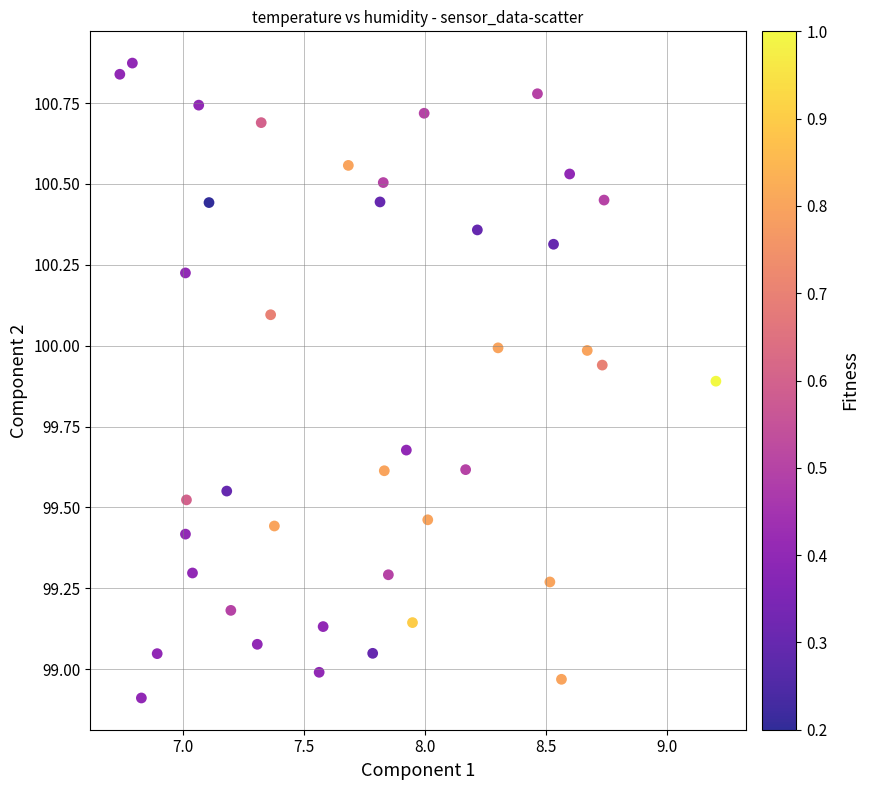

What is the range of Y values (max minus min)?

2.0